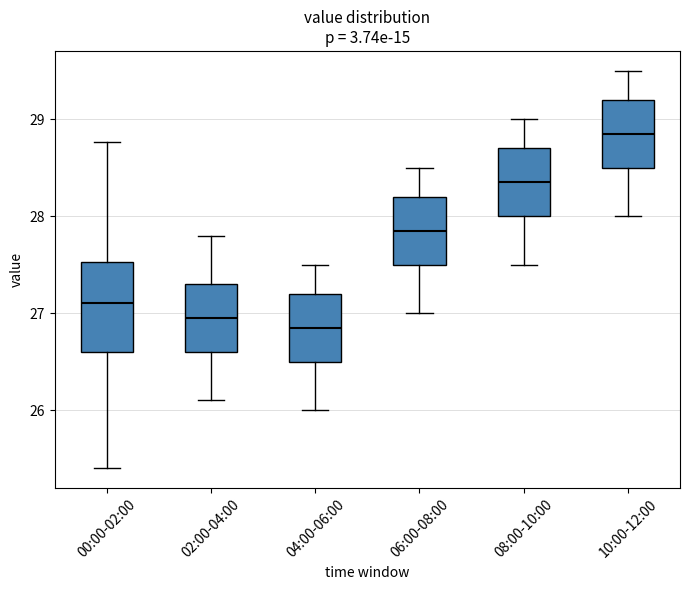

Reading left to right, read every box against the y-axis: the position of its median line, the range the box covers, and the ends of its whiskers. The values are not printed on the chart, so give them approximately, as read against the axis.

00:00-02:00: median 27.1, box 26.6 to 27.5, whiskers 25.4 to 28.8
02:00-04:00: median 27.0, box 26.6 to 27.3, whiskers 26.1 to 27.8
04:00-06:00: median 26.9, box 26.5 to 27.2, whiskers 26.0 to 27.5
06:00-08:00: median 27.9, box 27.5 to 28.2, whiskers 27.0 to 28.5
08:00-10:00: median 28.4, box 28.0 to 28.7, whiskers 27.5 to 29.0
10:00-12:00: median 28.9, box 28.5 to 29.2, whiskers 28.0 to 29.5